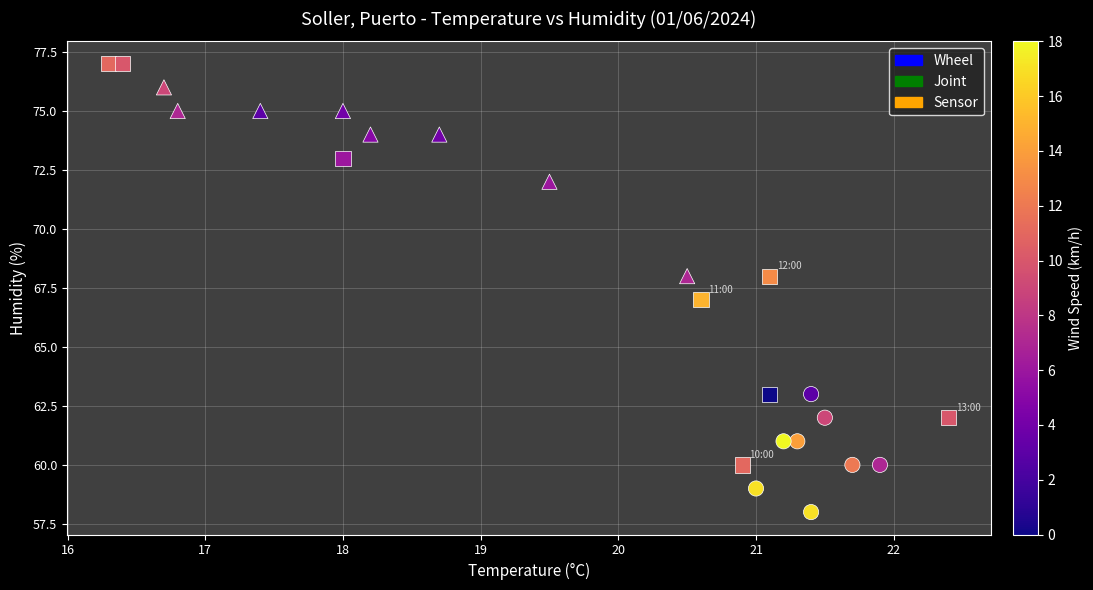

What are all the series names shown in the legend?

Wheel, Joint, Sensor